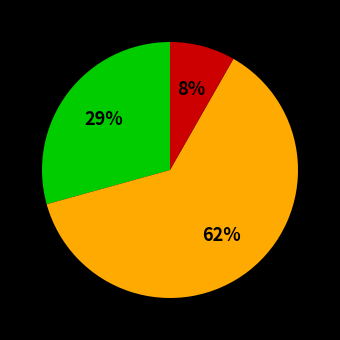

To the nearest percent, what is the average slice percentage?

33%